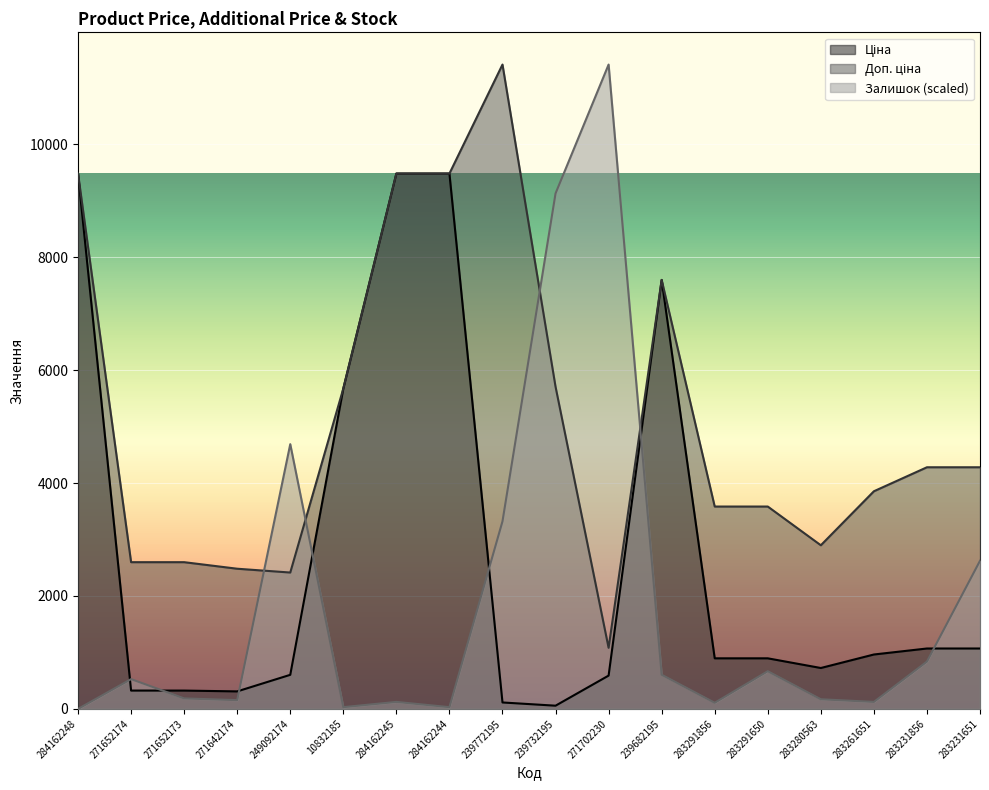

Between which two adjacent categories do Залишок and Доп. ціна first intersect?

271642174 and 249092174